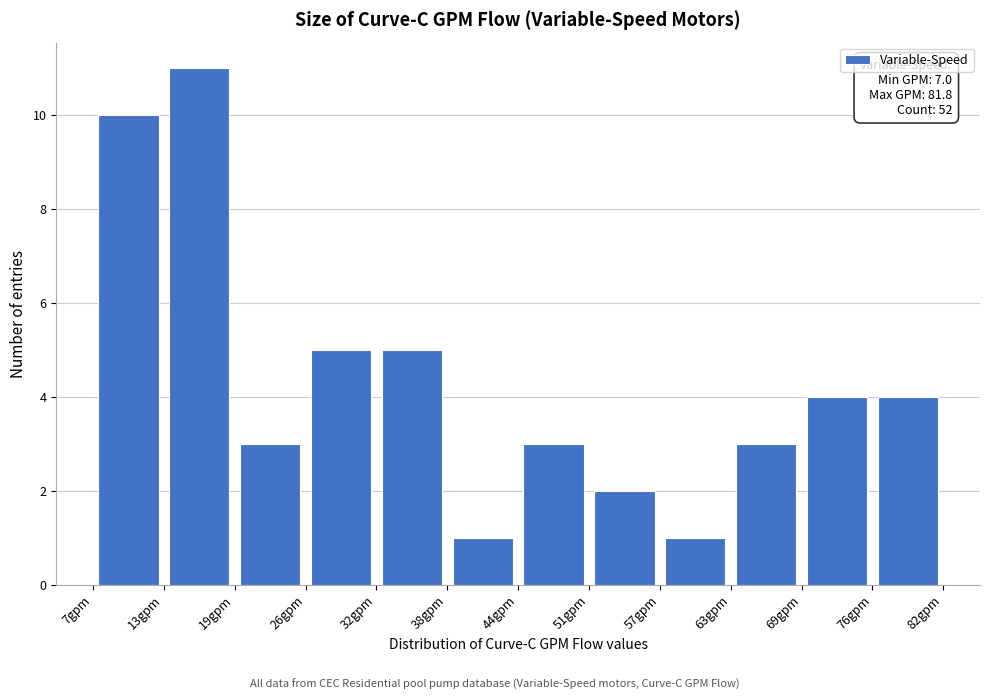

Over which range of the x-axis is the bar tallest?

13 to 19